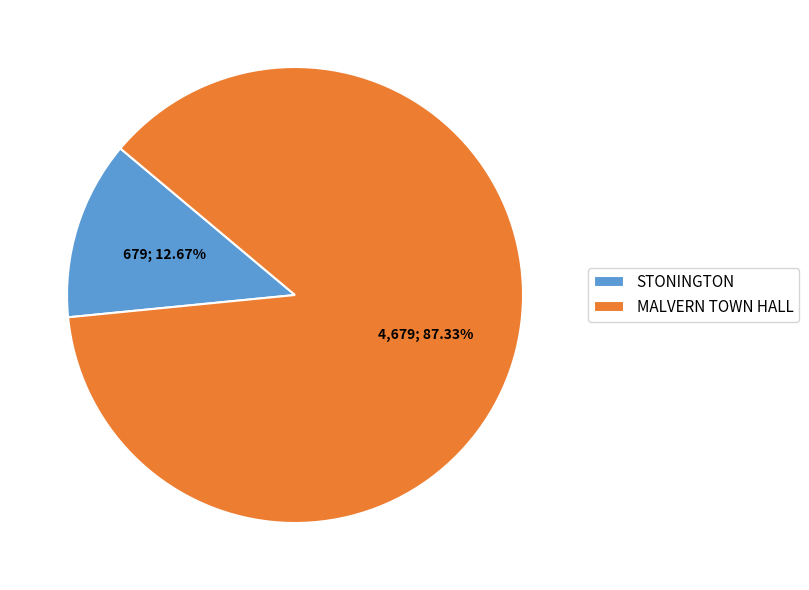

To the nearest percent, what portion does STONINGTON represent?

13%